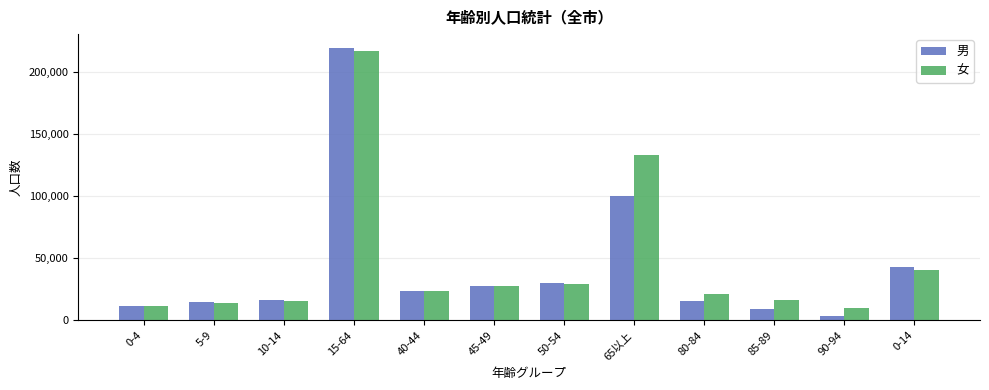

How many bars are there in each group?

2